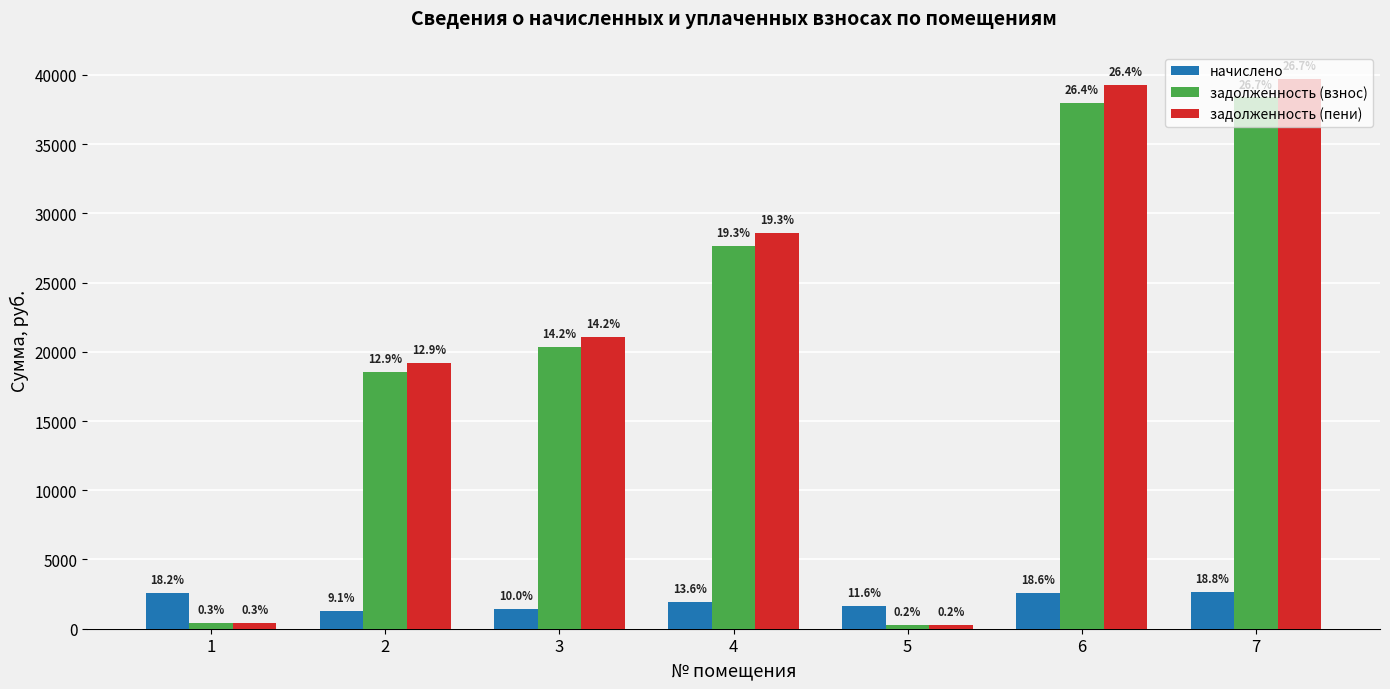

How many bars are there in each group?

3